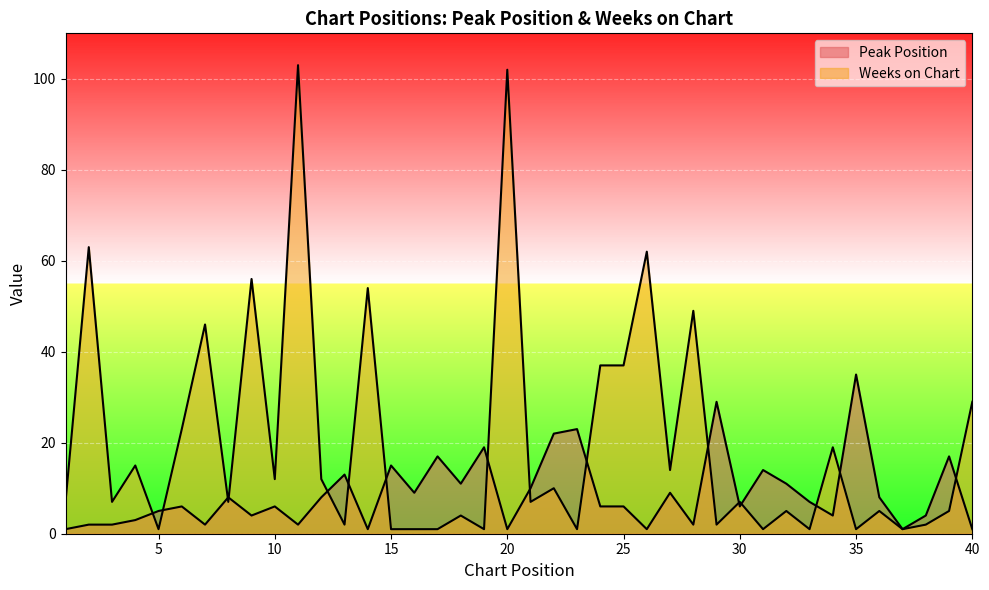

What is the sum of the Weeks on Chart values at 29 and 3?

9